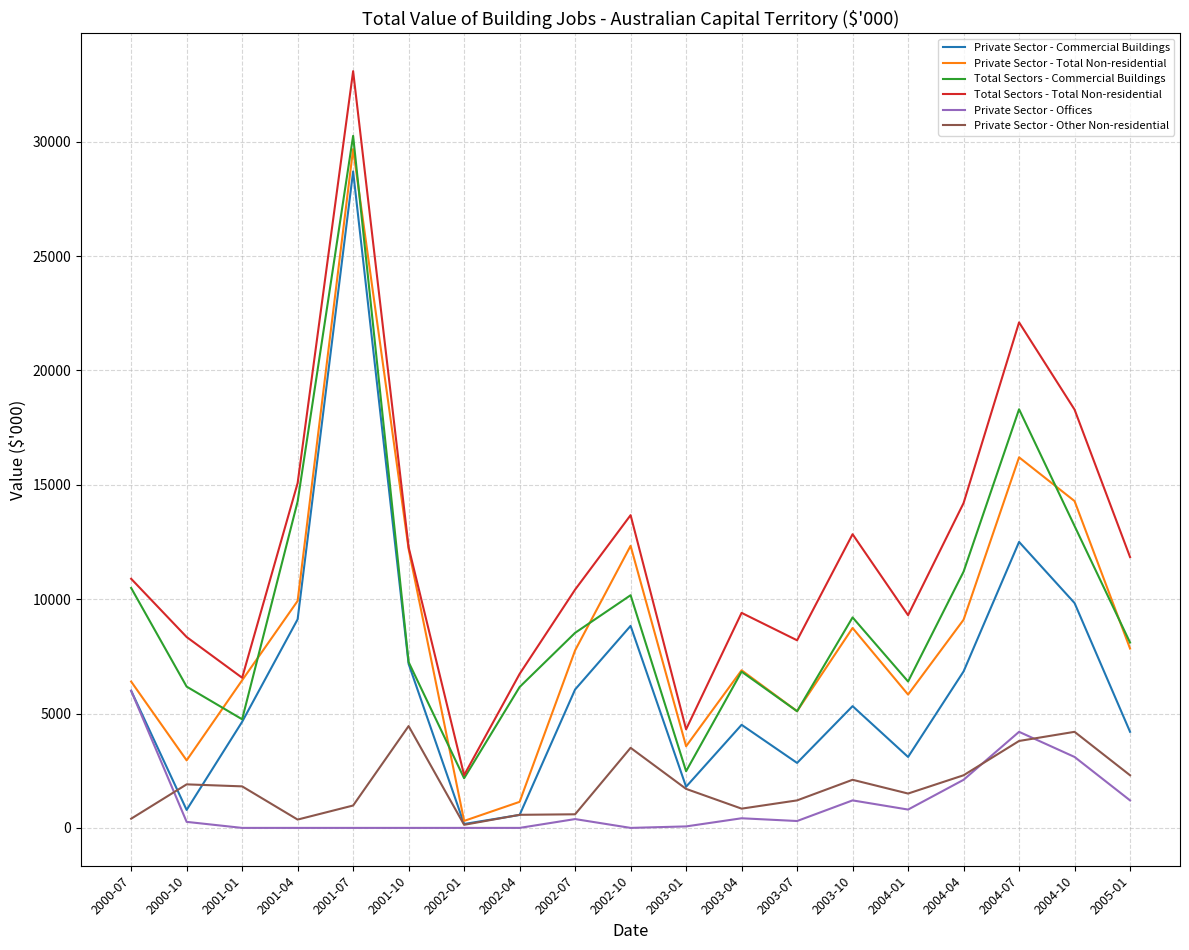

Which series has the largest total across all categories?

Total Sectors - Total Non-residential